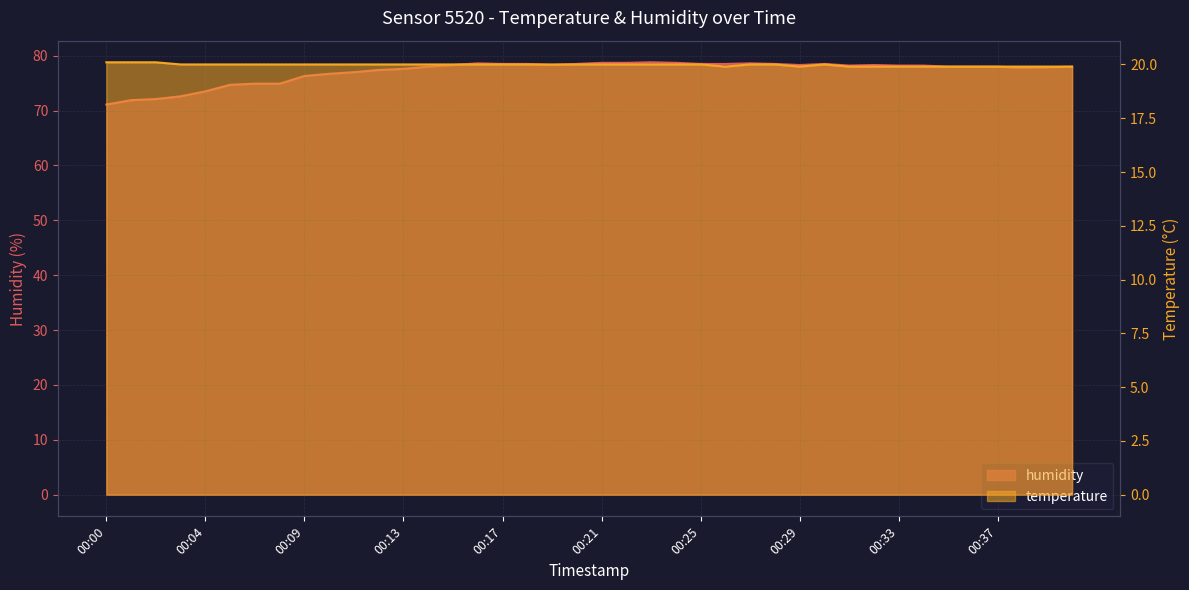

Rank the series at 00:21 from lowest to highest value.

temperature, humidity